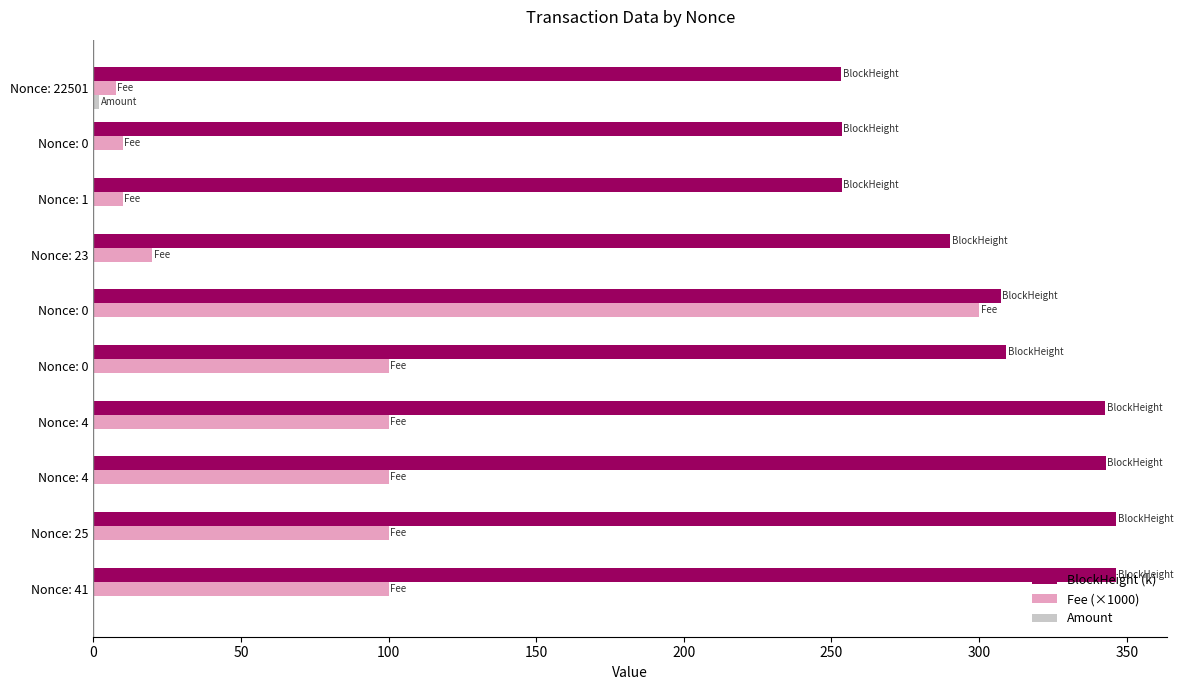

What are all the series names shown in the legend?

BlockHeight (k), Fee (×1000), Amount